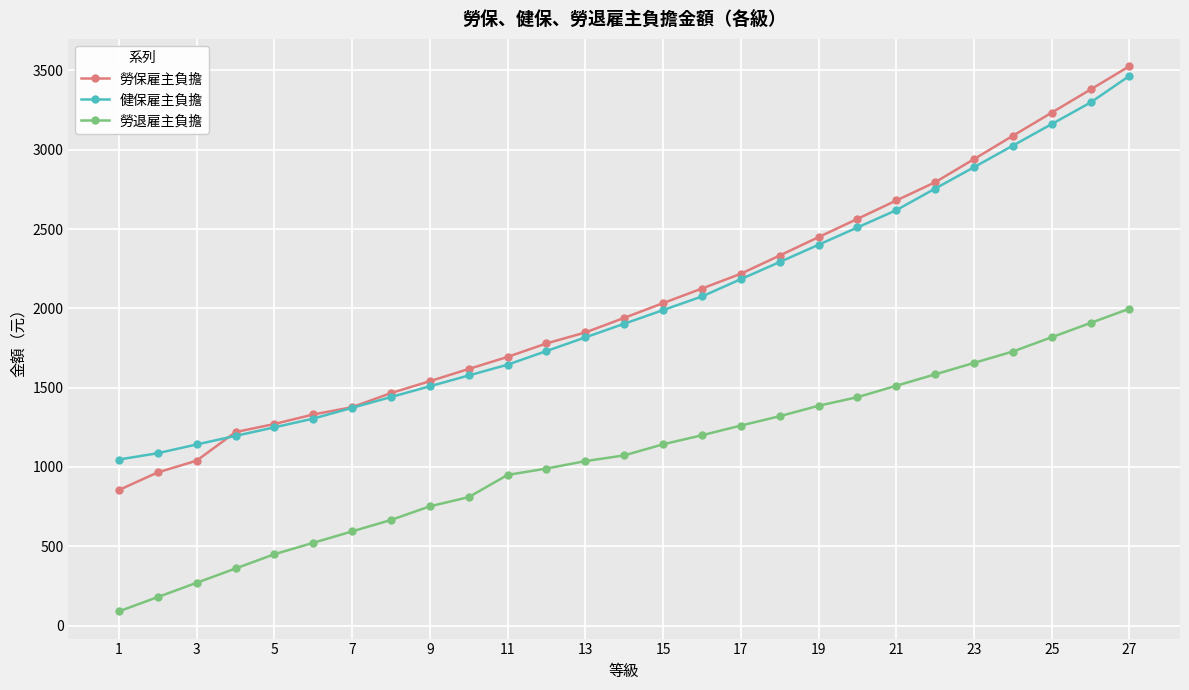

What is the value of the 勞保雇主負擔 point at the 2nd from the left?

966